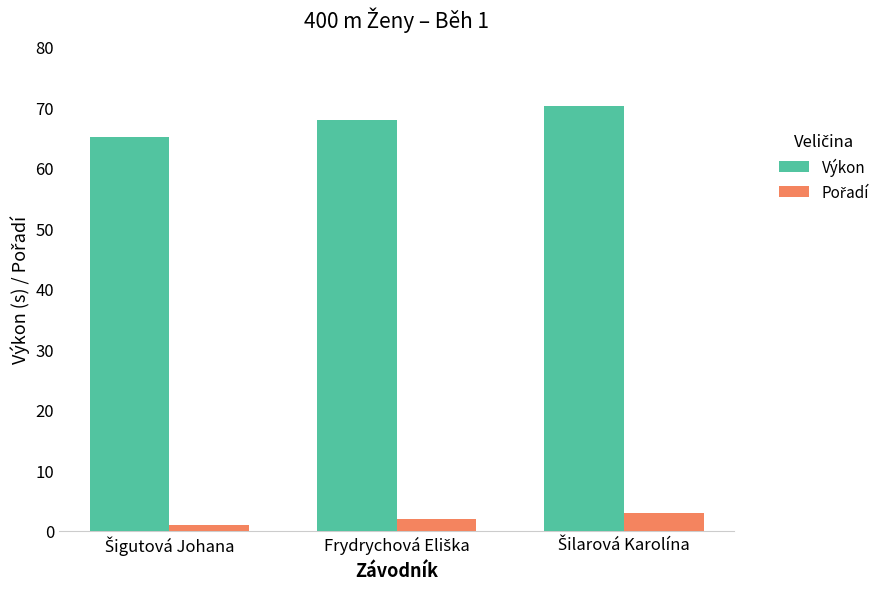

What is the highest value of the Výkon series?

70.2